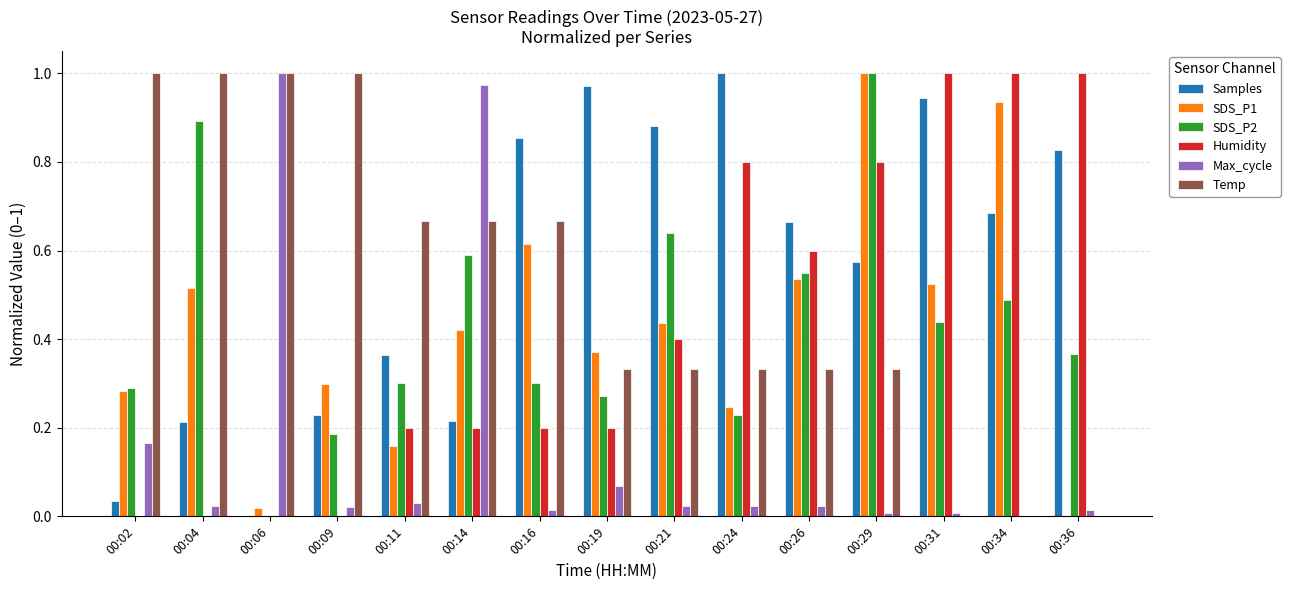

Where is Samples nearest to the value 0?

00:06